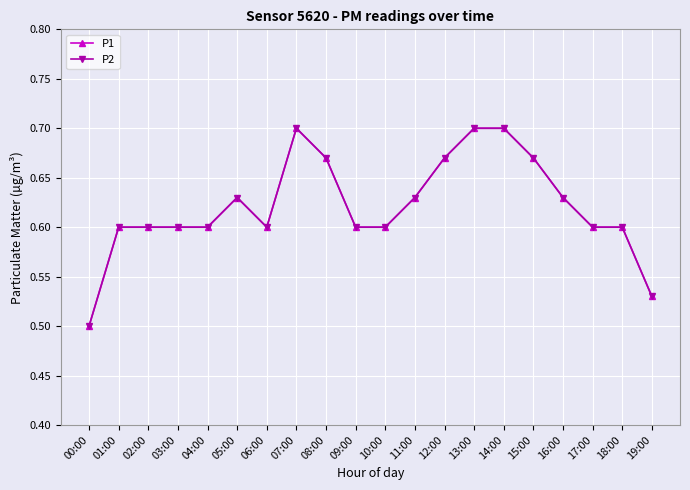

True or false: P2 and P1 cross at least once.

False